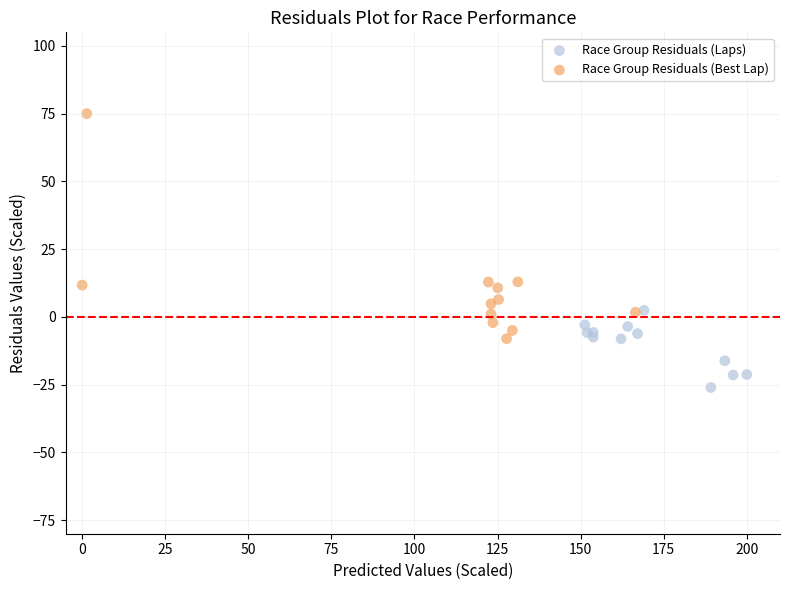

Which series reaches the maximum Y coordinate?

Race Group Residuals (Best Lap)